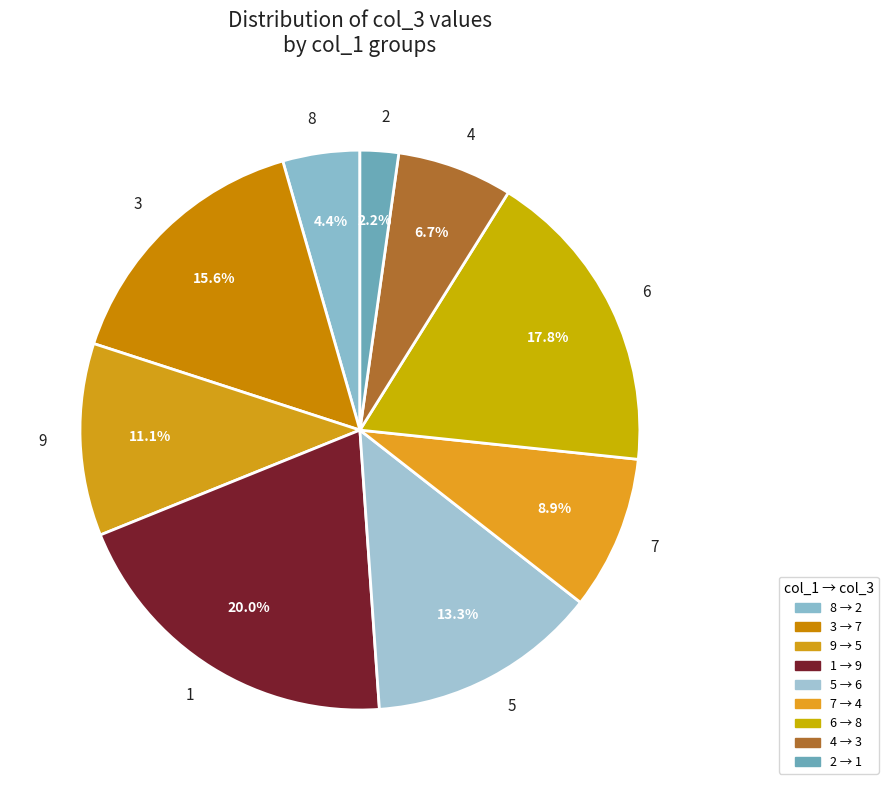

Count the number of slices in the pie.

9